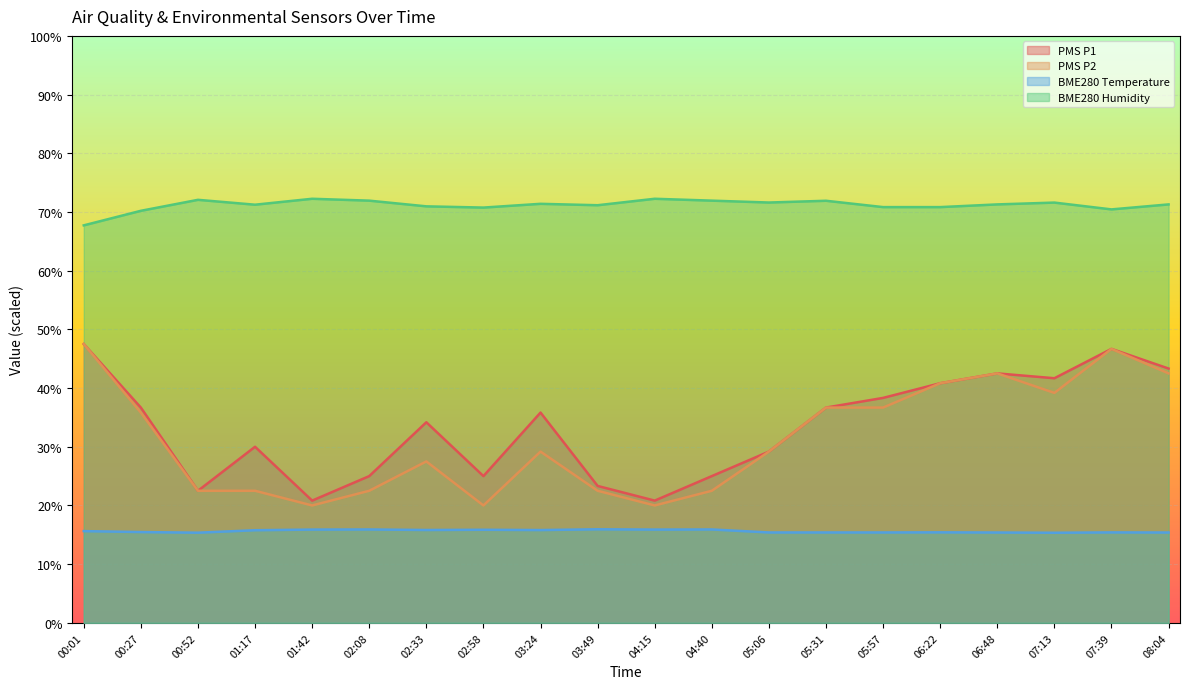

What is the difference between the BME280_humidity values at 02:08 and 07:39?

1.5